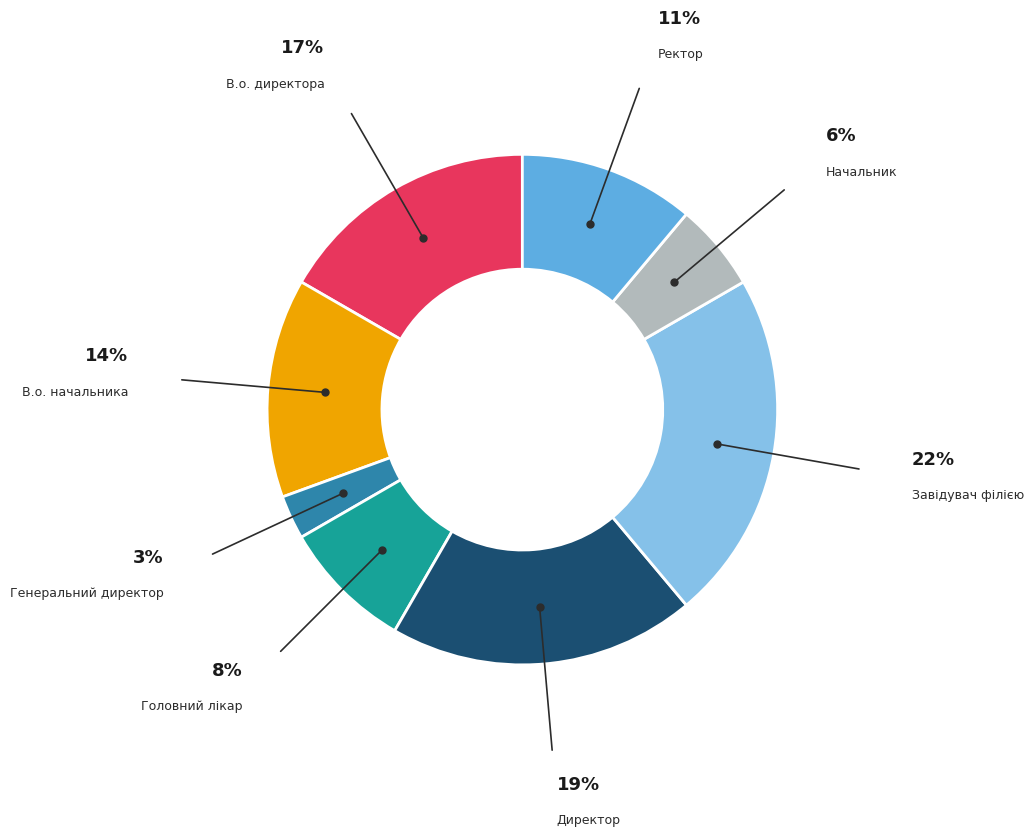

Which category has the biggest portion of the pie?

Завідувач філією